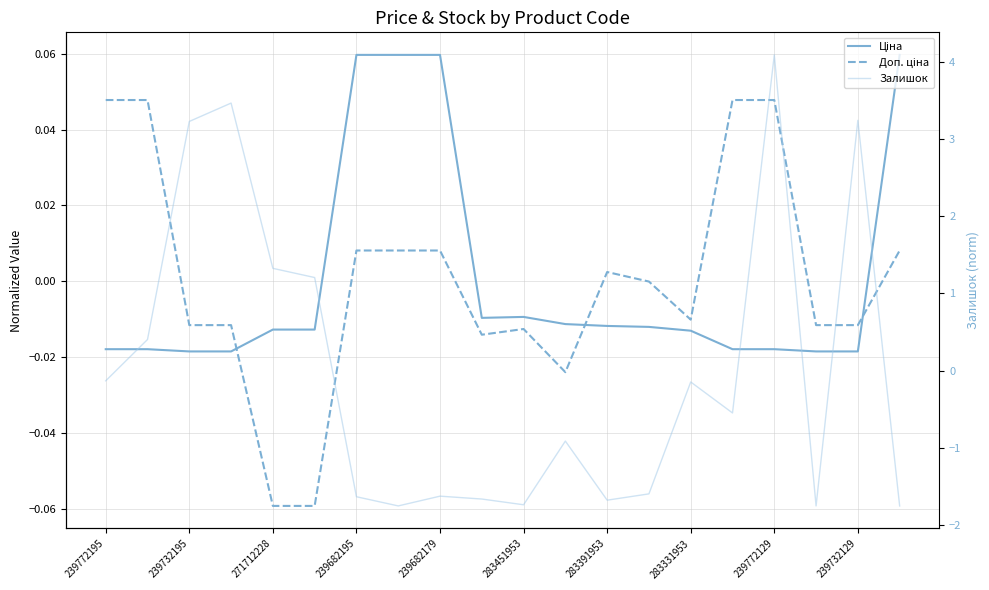

How many times do Ціна and Доп. ціна cross each other?

3